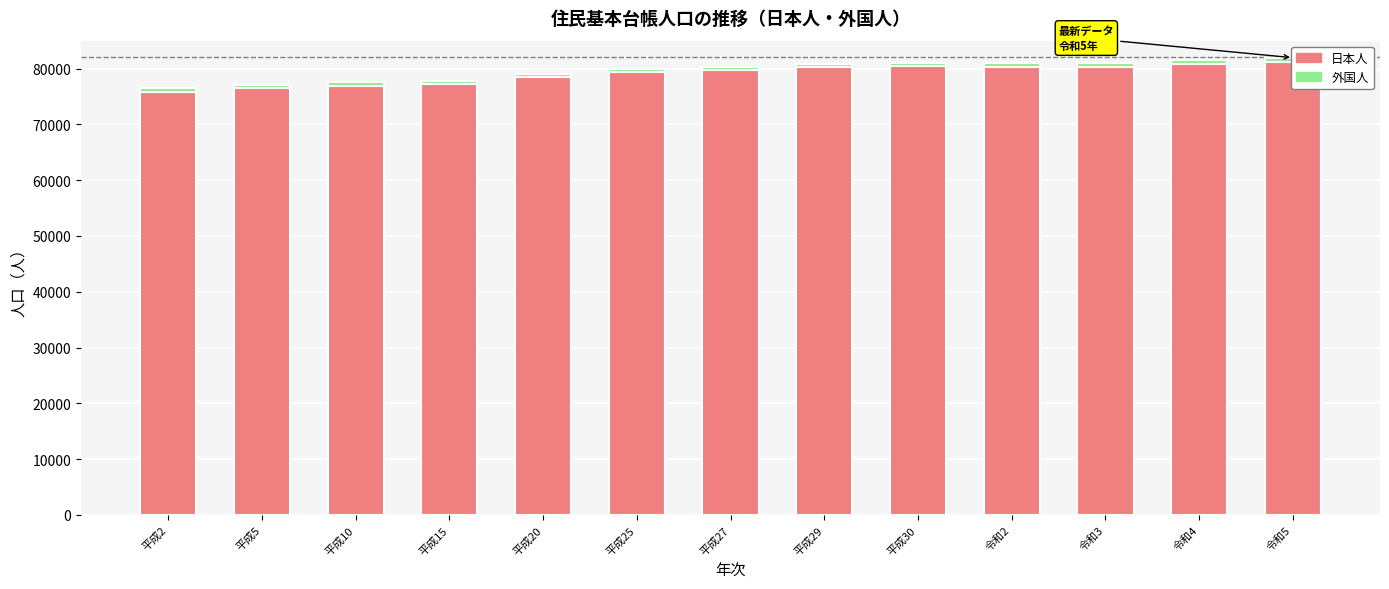

True or false: 外国人 has a value of 943 at 平成5.

False